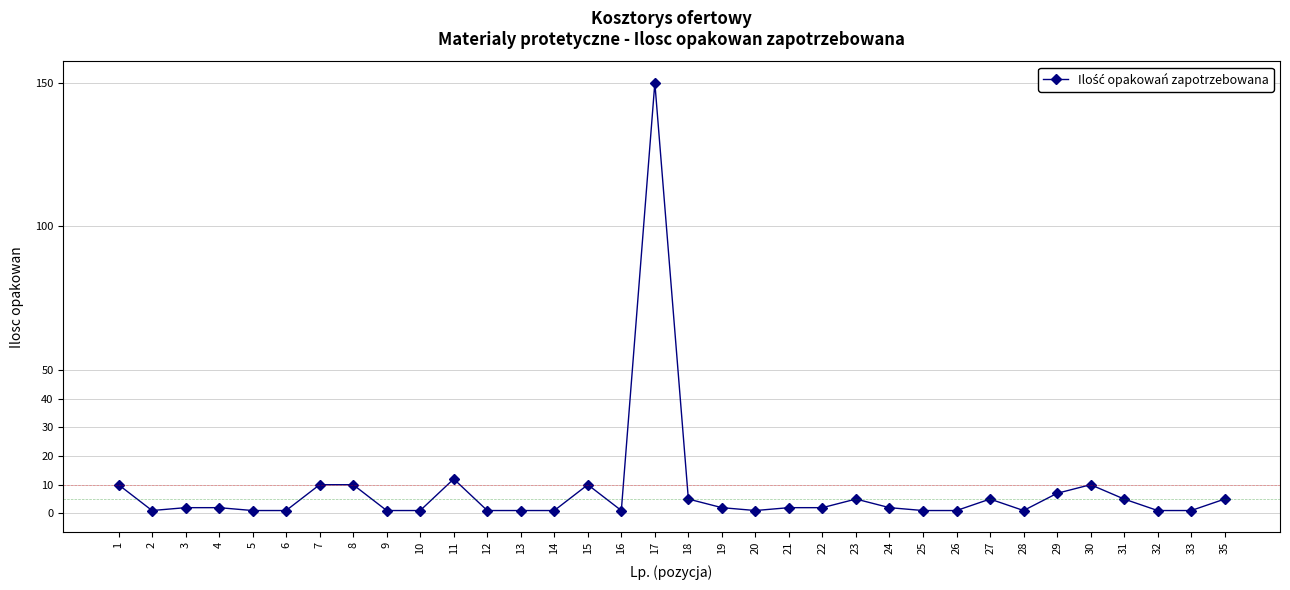

The chart shows a value of 10 at 7. True or false?

True